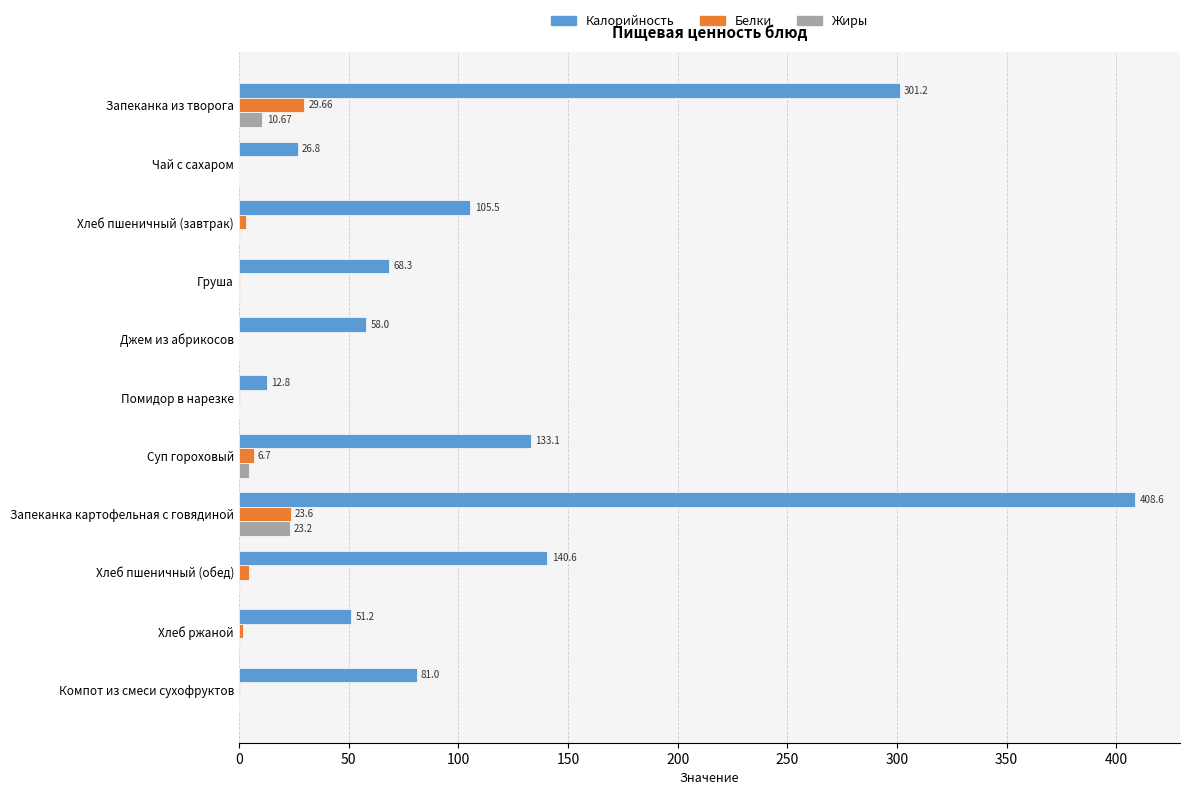

What is the sum of all Белки values?

72.1